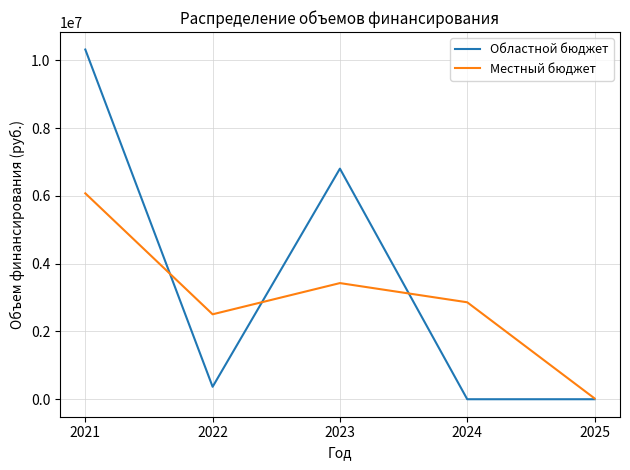

At which category is the sum across all series the highest?

2021